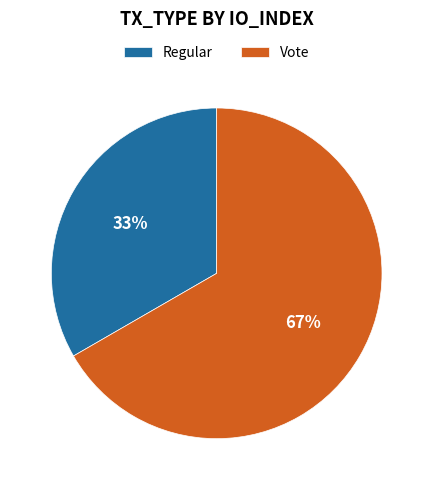

Which has a higher value, Vote or Regular?

Vote